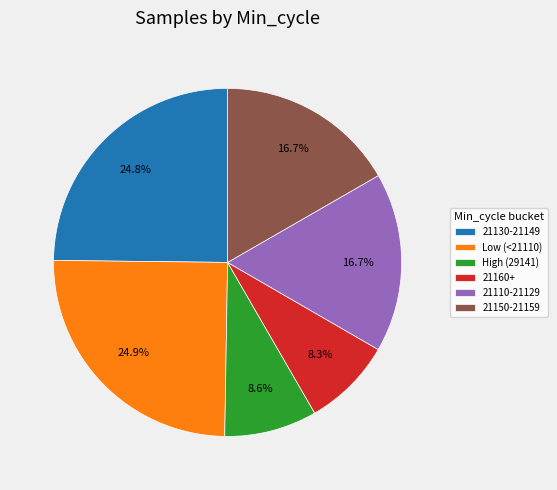

What portion of the pie excludes Low (<21110)?

75.1%